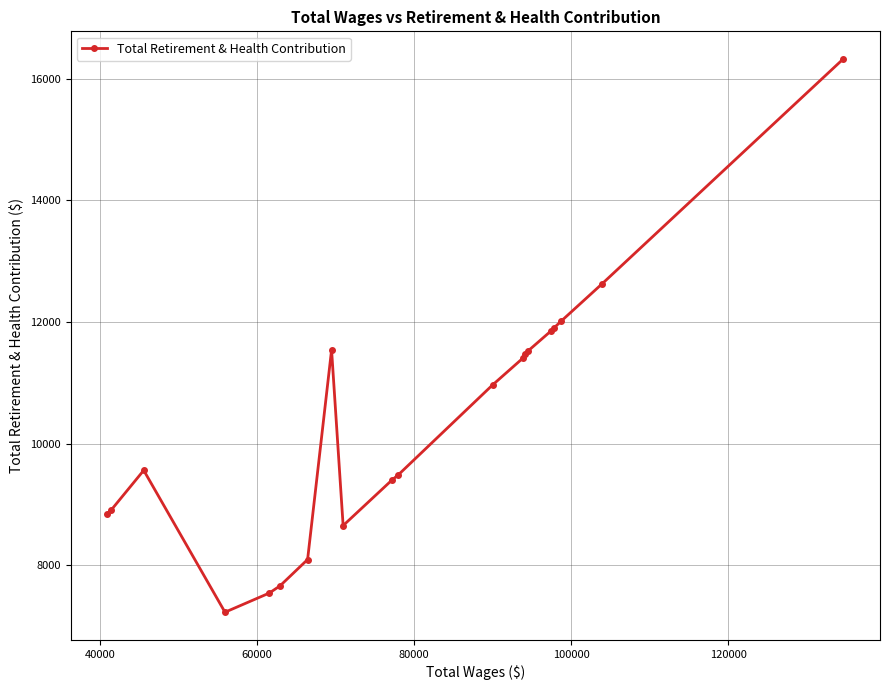

How many categories are shown in the chart?

20